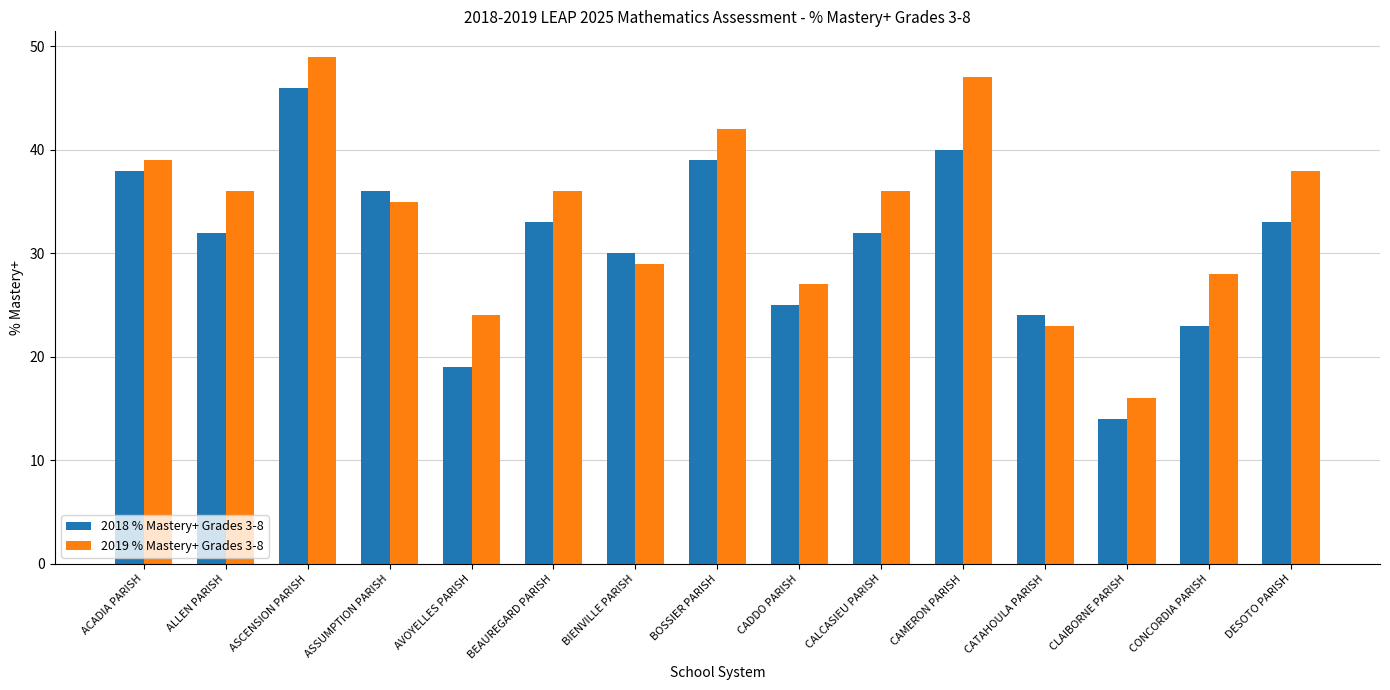

How many bars are there in total?

30